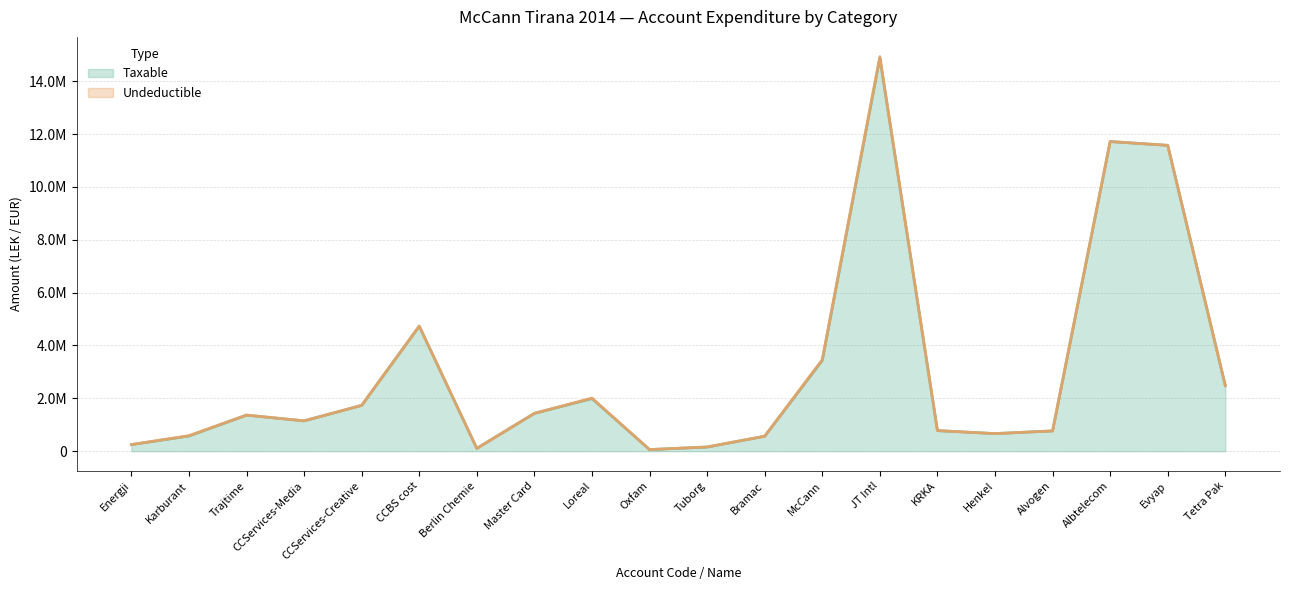

Reading left to right, transcribe all the data shown in this chart.

250227.1	575296.9	1366068.5	1149043.7	1735151.5	4731146.9	105900.0	1433753.2	1991862.2	61813.2	157990.0	567460.5	3437988.5	14887859.8	779642.1	666085.5	769080.9	11717876.6	11574631.1	2482098.3